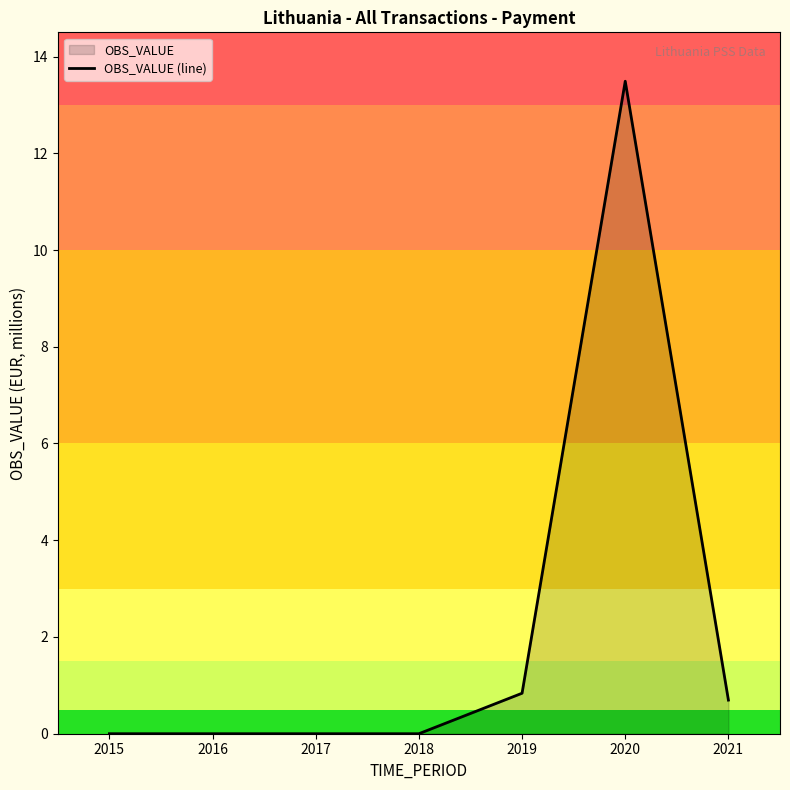

How many interior local peaks (higher than both neighbors) does the data have?

1